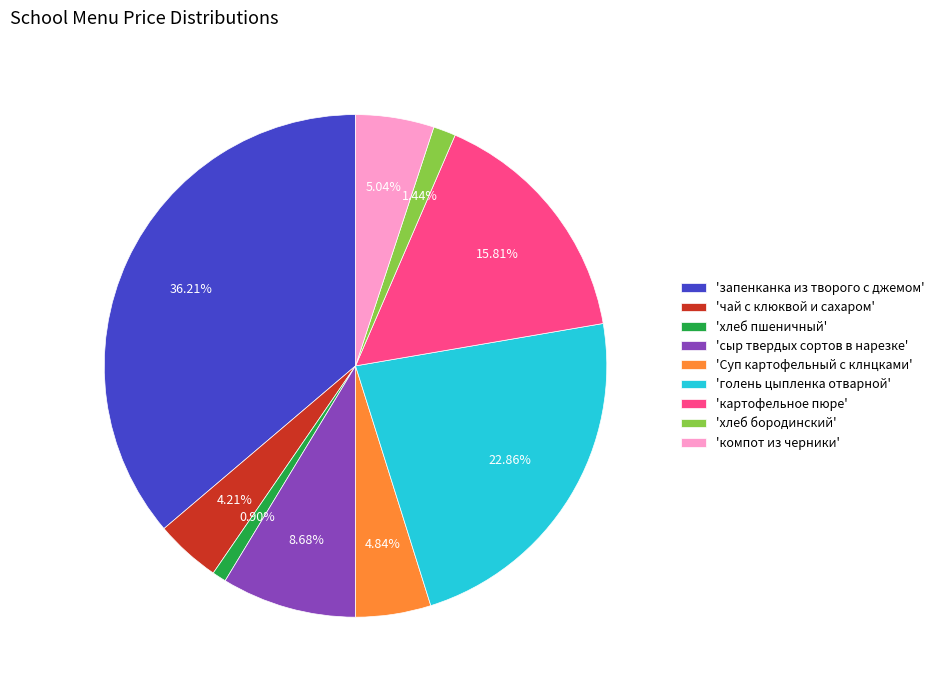

Does 'запенканка из творого с джемом' represent more than half of the total?

No